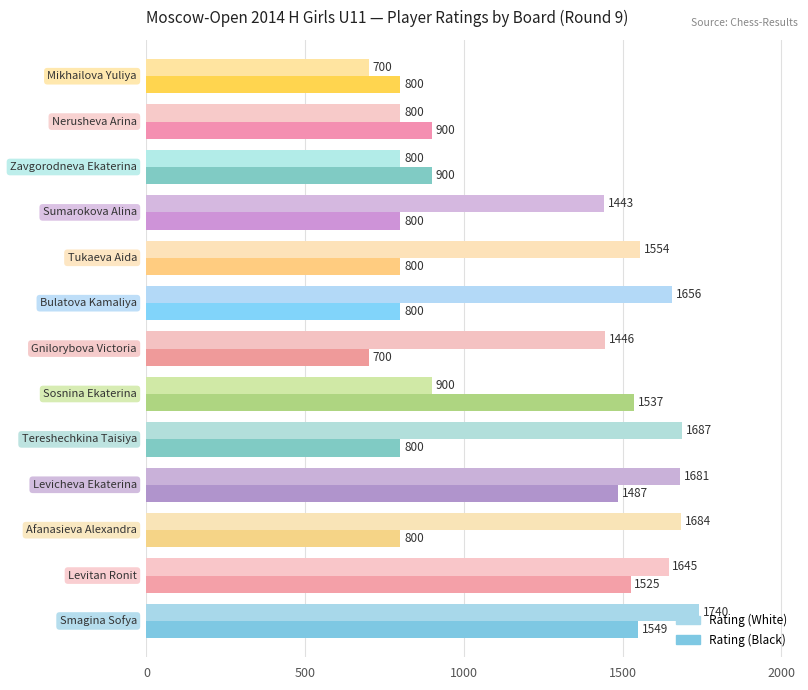

Rank the series by their maximum value, from highest to lowest.

Rating (White), Rating (Black)